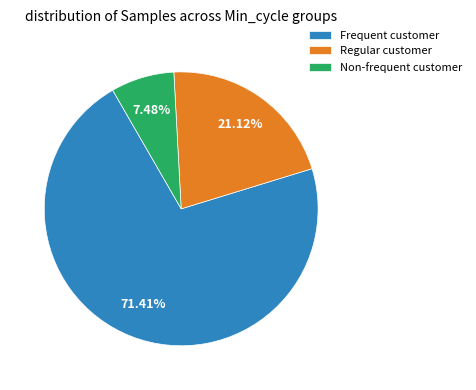

Rank the categories by value from lowest to highest.

Non-frequent customer, Regular customer, Frequent customer